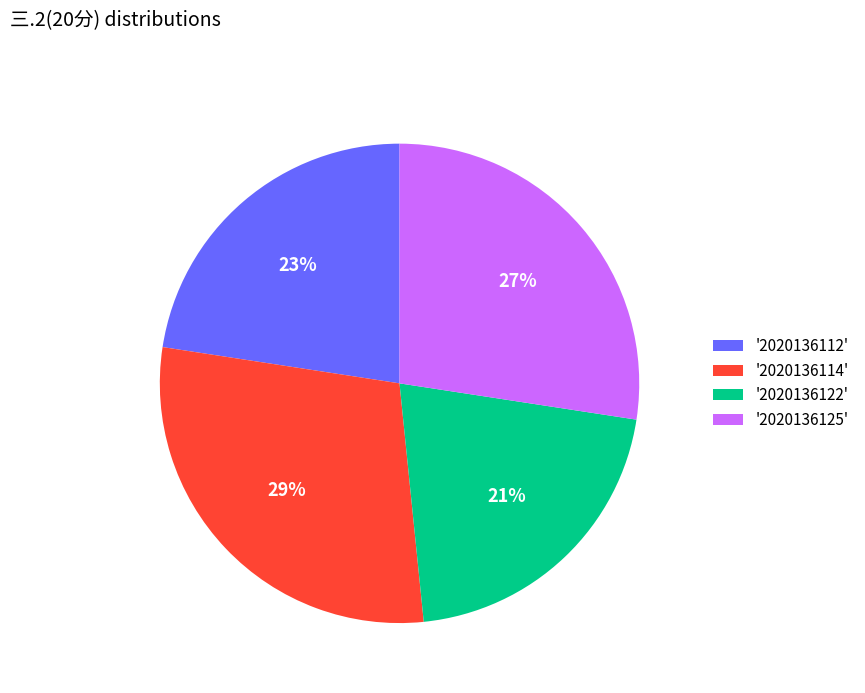

Which has a higher value, '2020136112' or '2020136122'?

'2020136112'